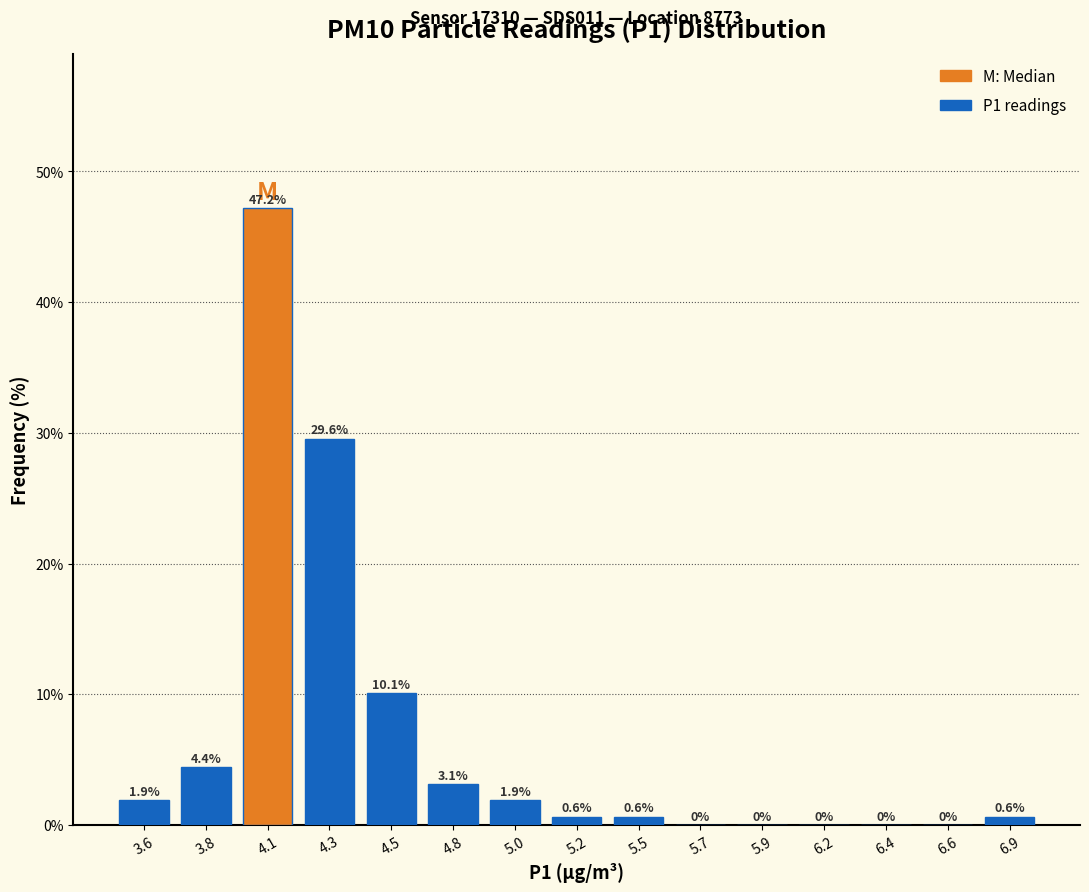

Reading left to right, list all the values displayed in this chart.

3.6=1.9	3.8=4.4	4.1=47.2	4.3=29.6	4.5=10.1	4.8=3.1	5.0=1.9	5.2=0.6	5.5=0.6	5.7=0.0	5.9=0.0	6.2=0.0	6.4=0.0	6.6=0.0	6.9=0.6